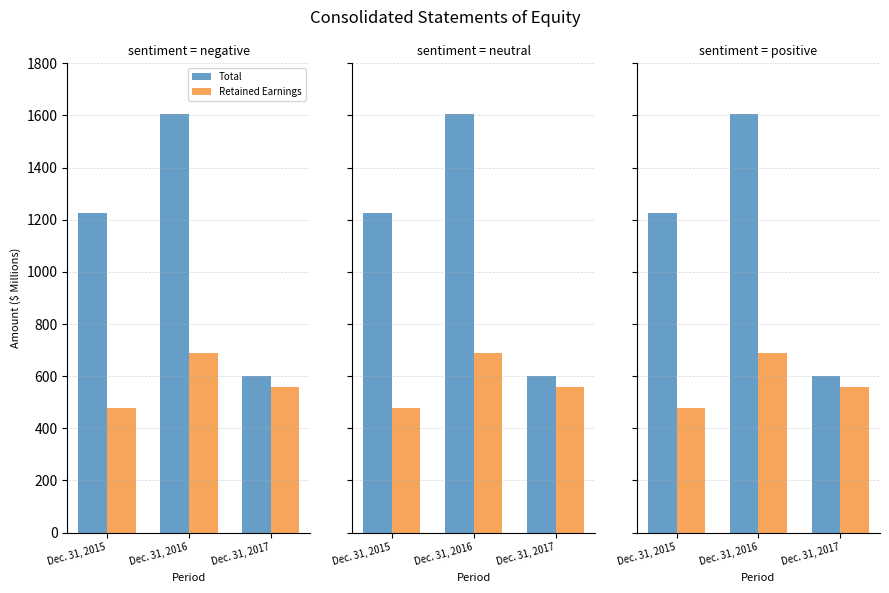

What is the spread (max minus min) of values at Dec. 31, 2015?

748.8